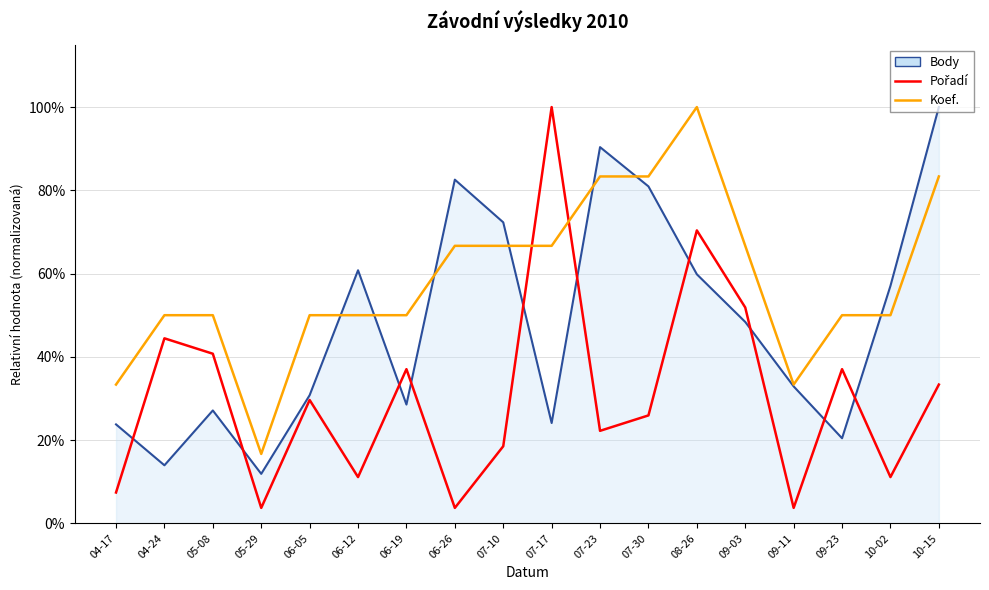

The Pořadí series shows 0.1 at 07-23. True or false?

False